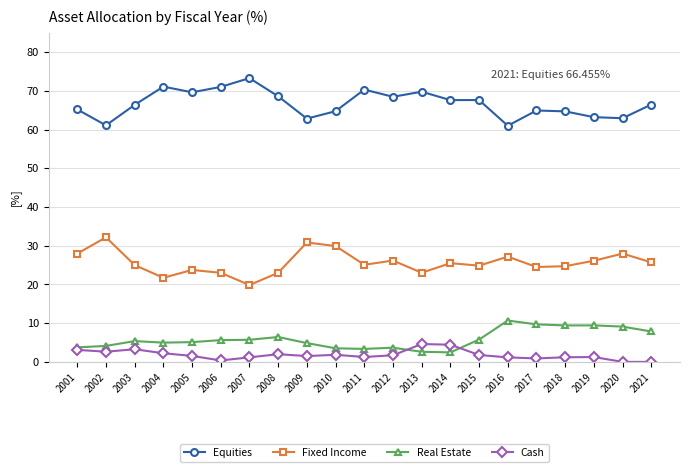

List the series in order of their peak value, highest first.

Equities, Fixed Income, Real Estate, Cash